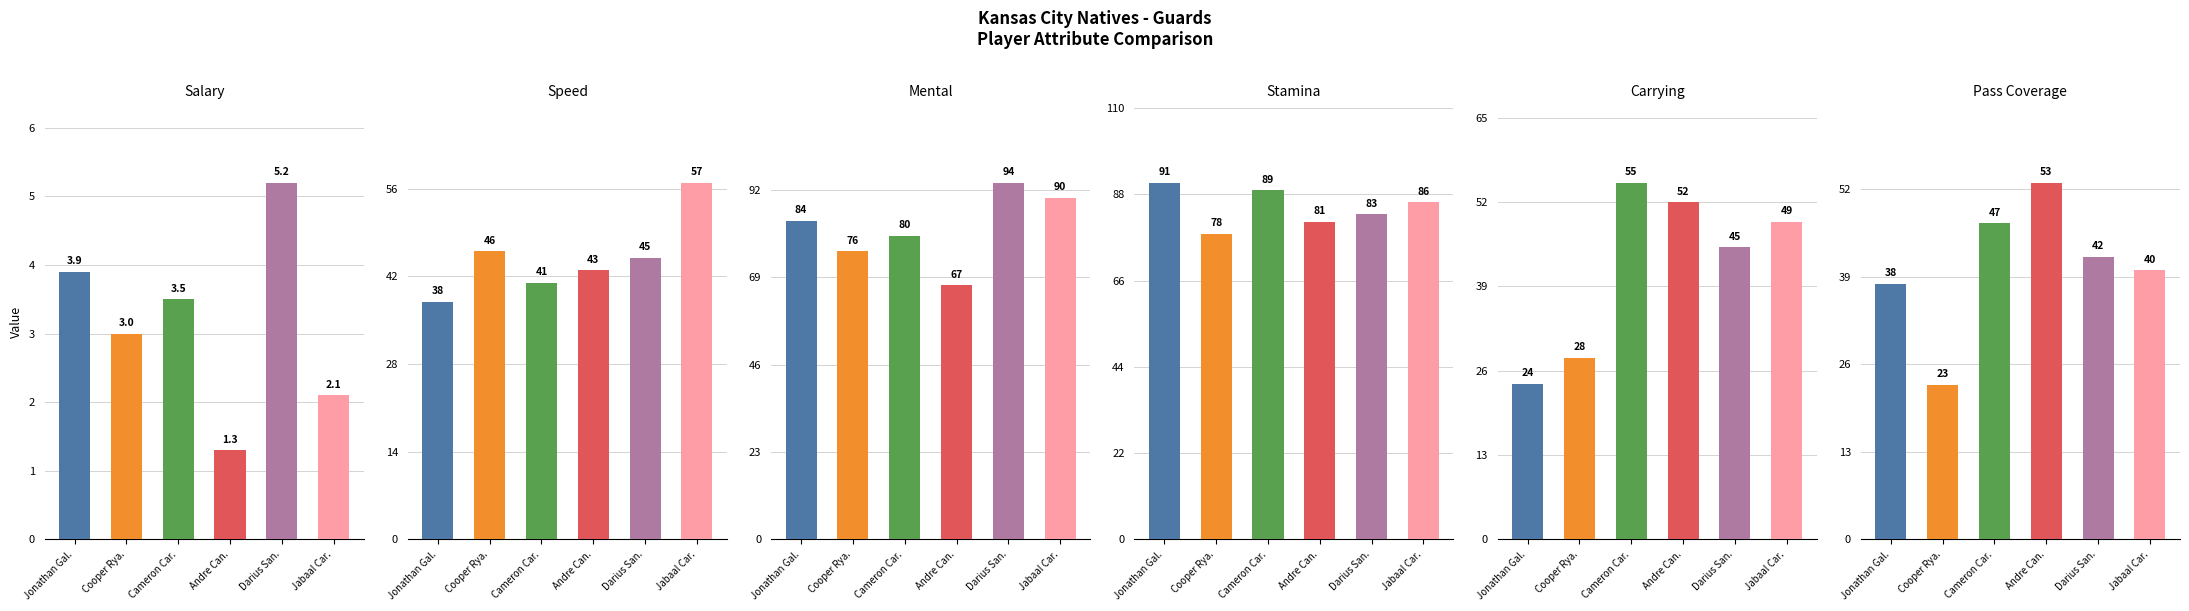

The pass_coverage series shows 38.0 at Jonathan Gal.. True or false?

True